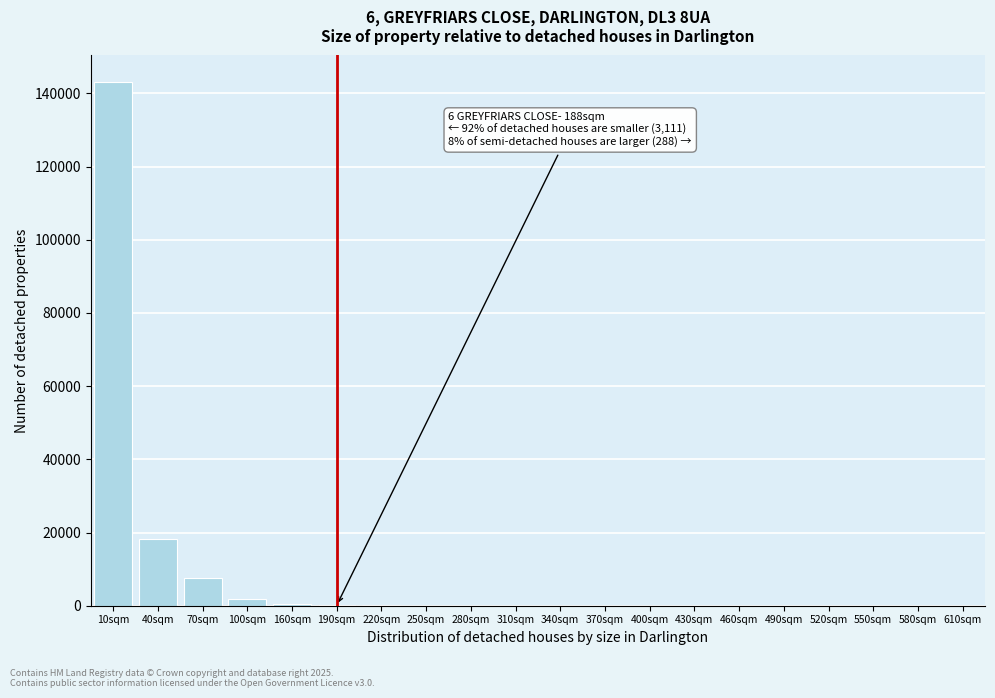

Is it true that the value at 10sqm is 143180?

True